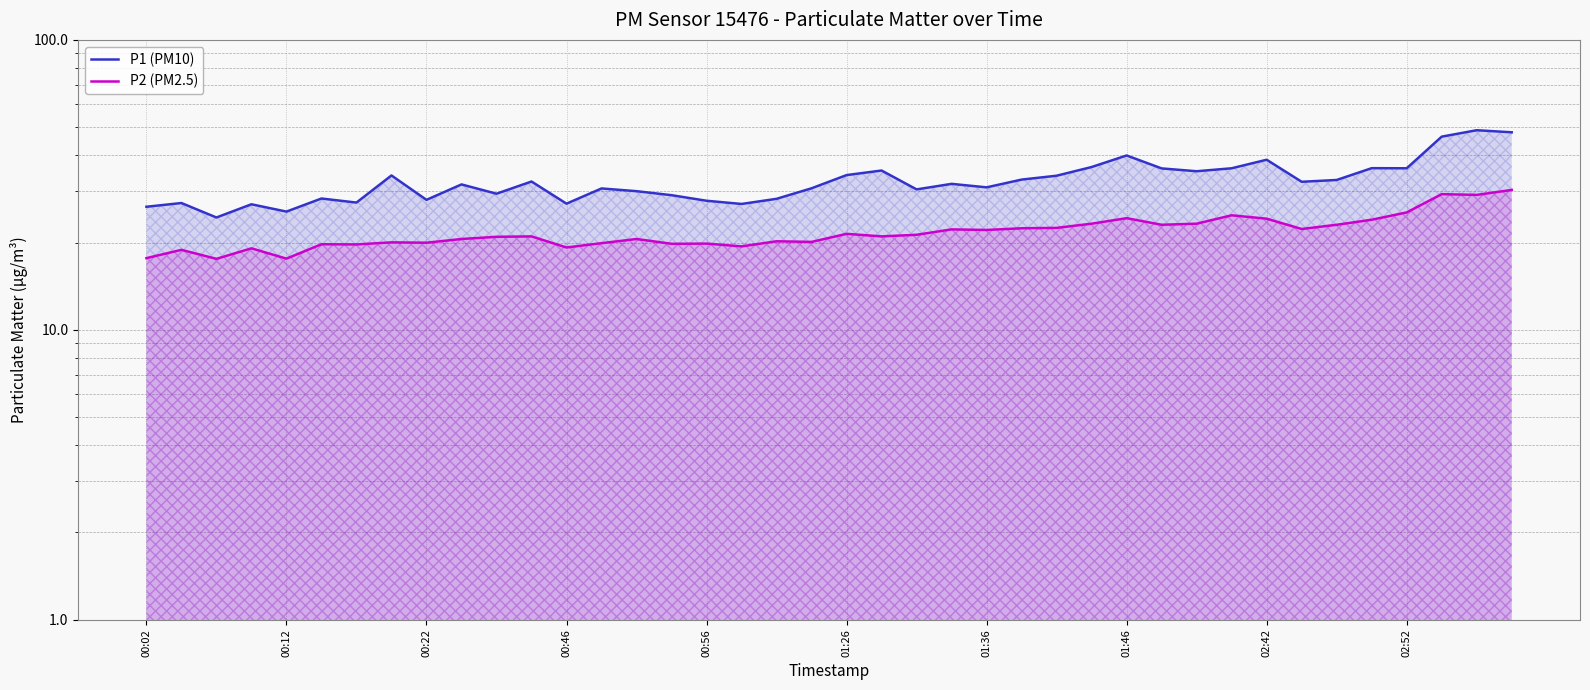

True or false: P2 (PM2.5) has more than 1 interior local peaks.

True